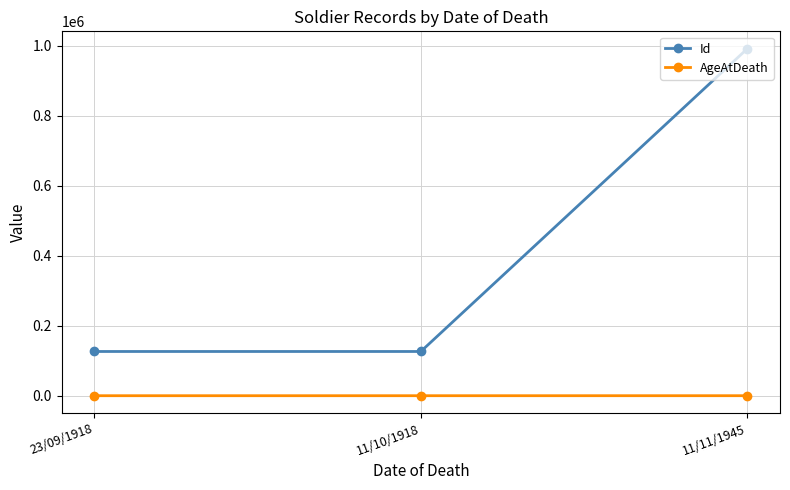

Rank the series at 11/11/1945 from highest to lowest value.

Id, AgeAtDeath